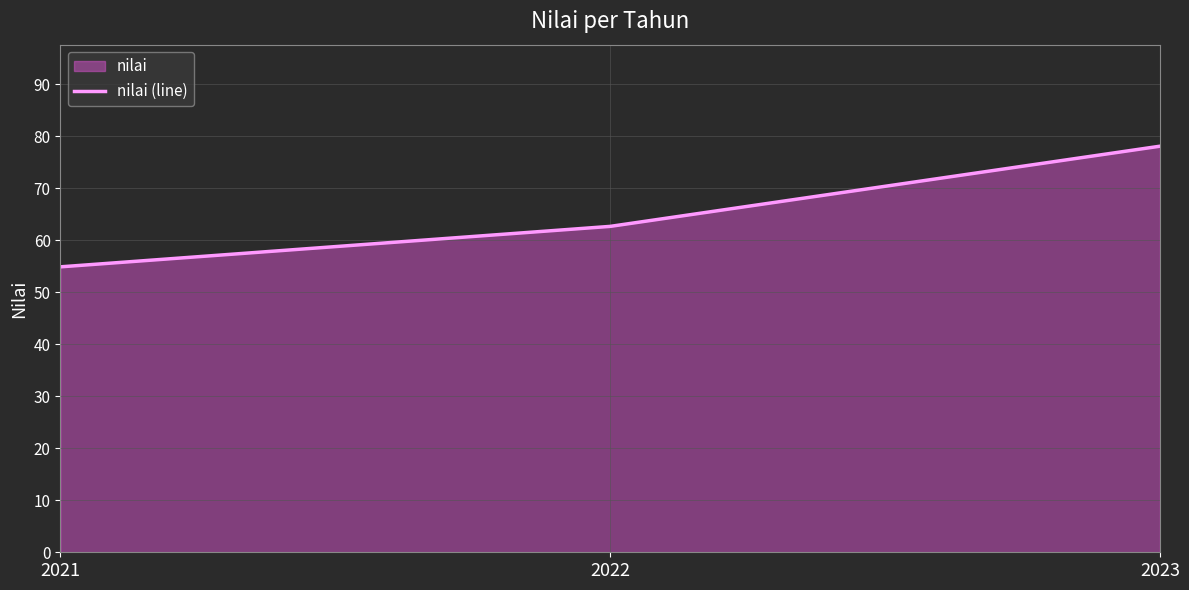

Rank the categories by value from lowest to highest.

2021, 2022, 2023